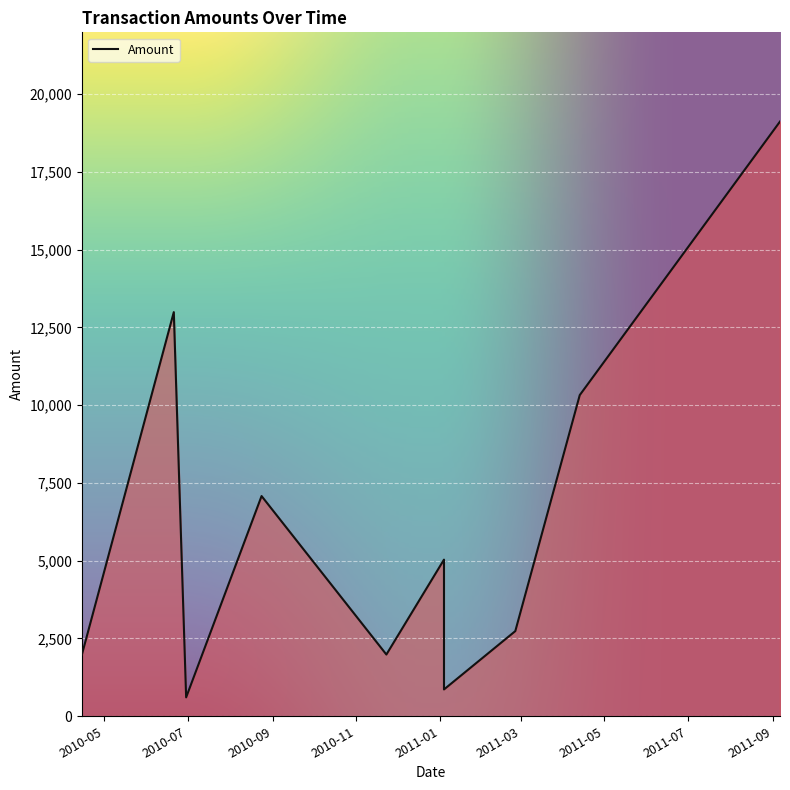

What is the difference between the values at 2010-06-21 and 2011-01-04?

12124.9